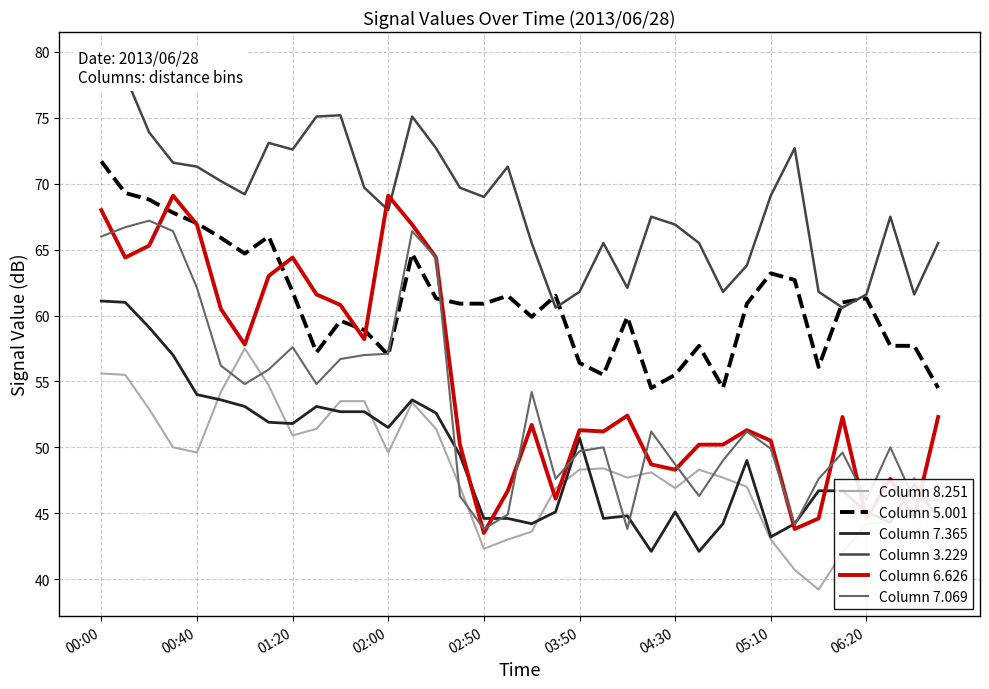

The value of Column 5.001 at 00:40 is 67.0. True or false?

True